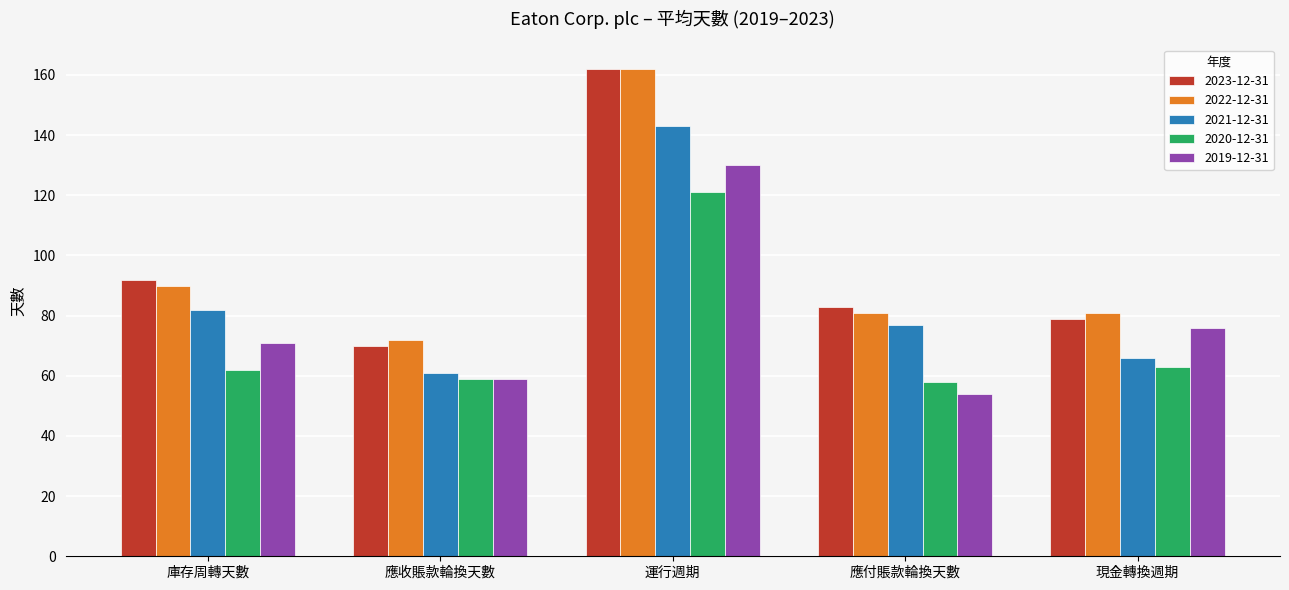

Which label corresponds to the smallest value in the chart?

應付賬款輪換天數